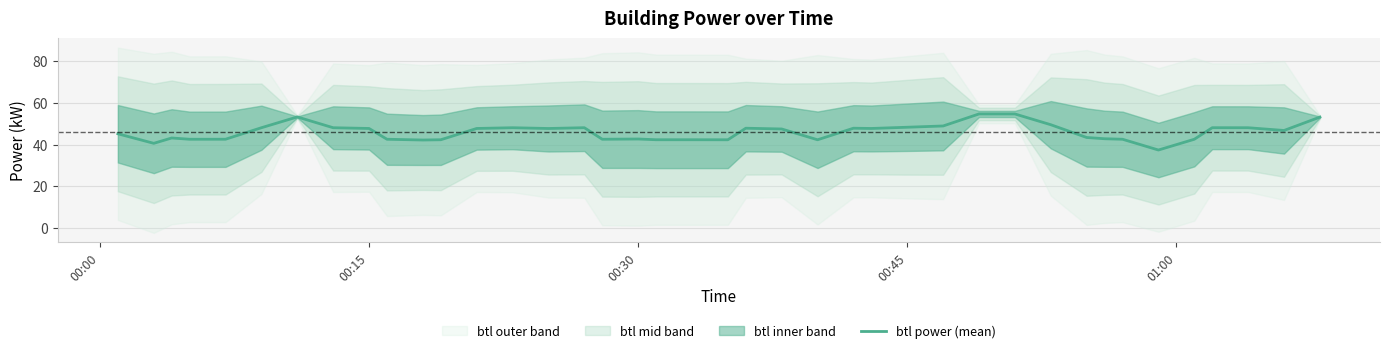

What is the minimum value for btl power (mean)?

37.4